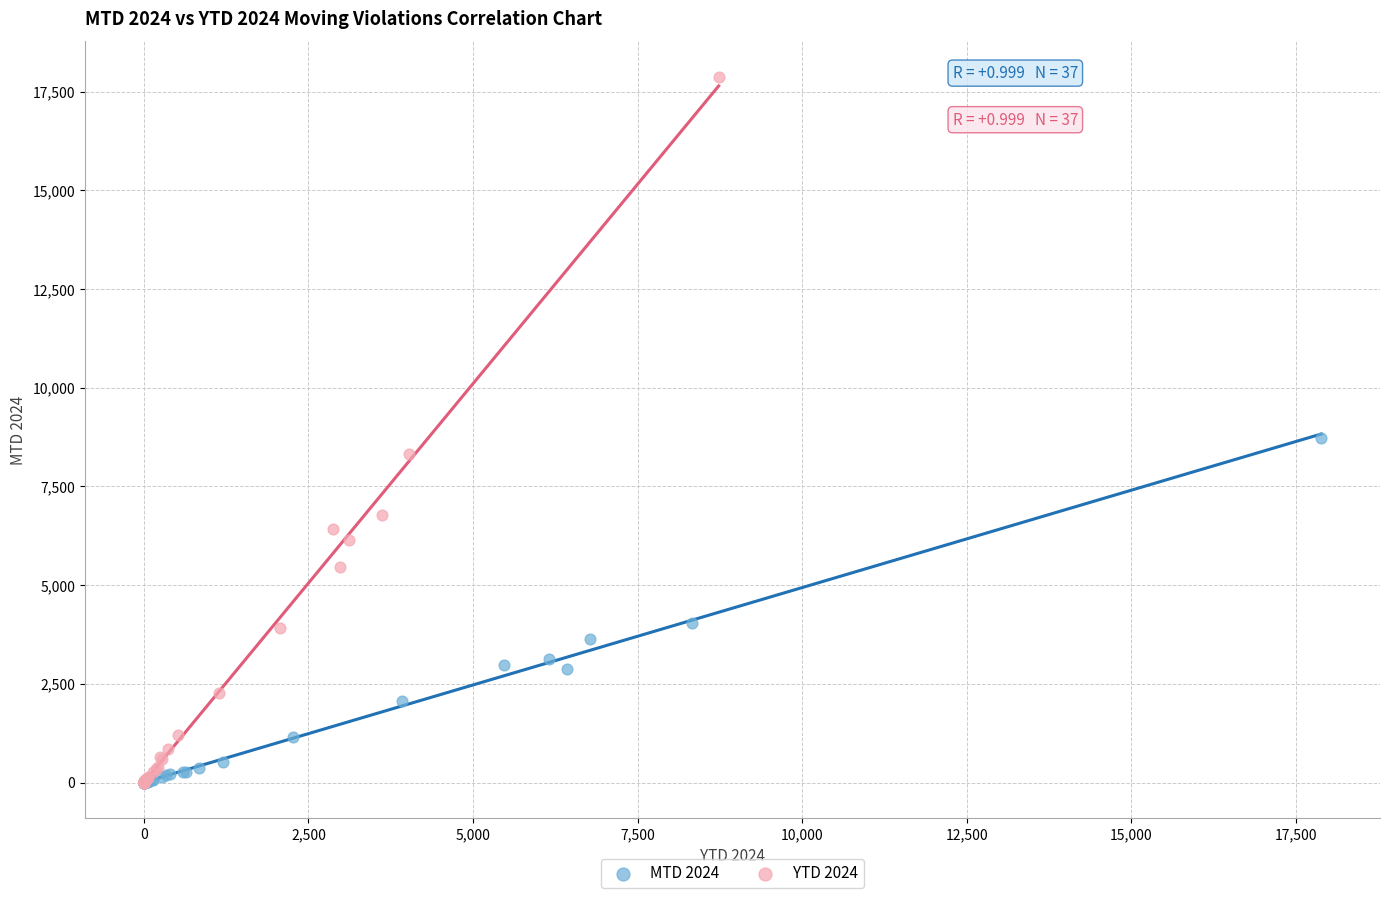

Which series has the largest Y range (max minus min)?

YTD 2024